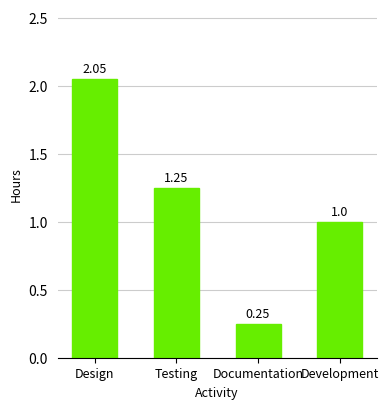

Are the bars grouped side by side (vs. stacked)?

No